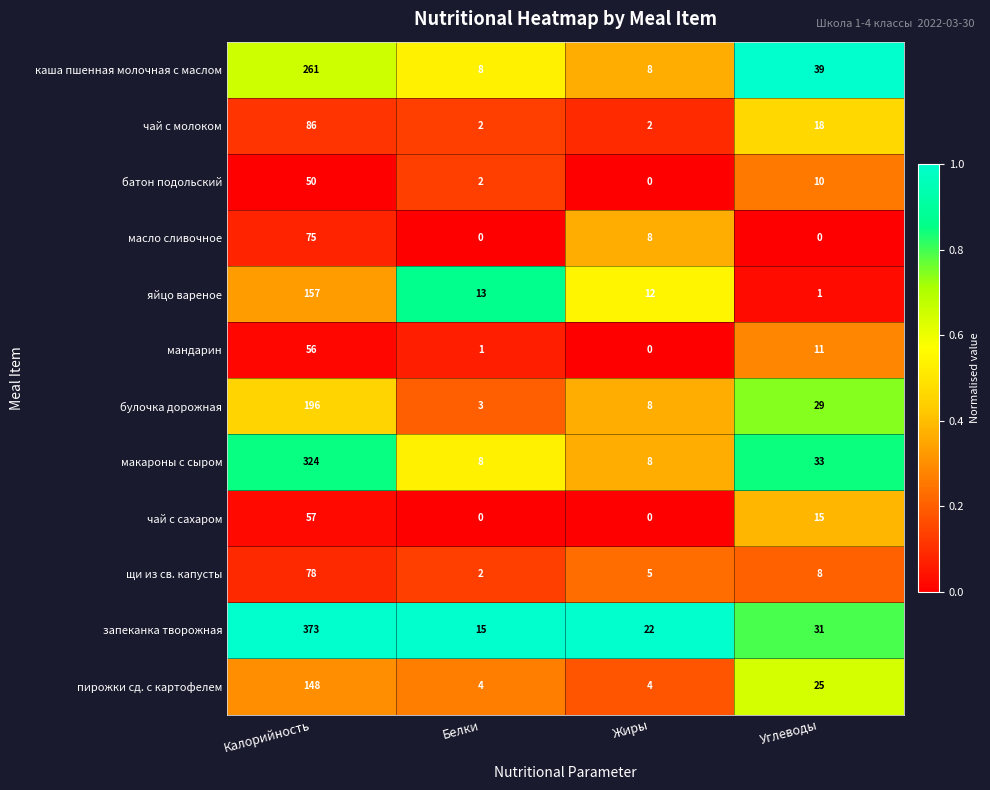

What is the difference between the highest and lowest values at Белки?

15